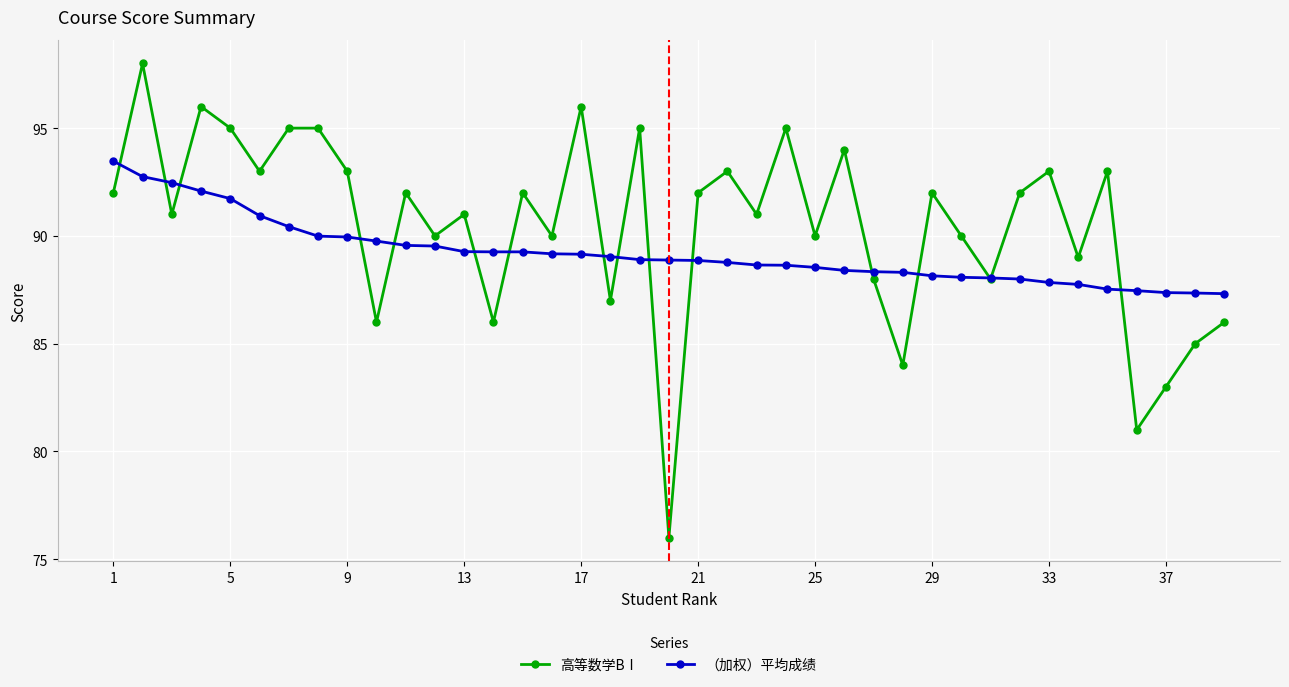

Does the chart display data point markers on the line(s)?

Yes